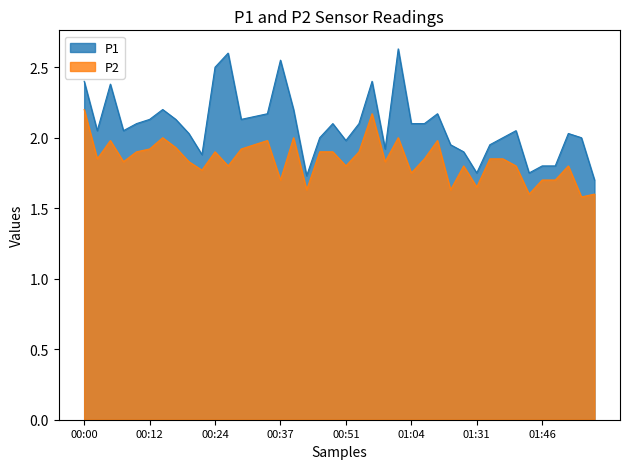

Reading right to left, transcribe all the data shown in this chart.

P1: 1.7	2.0	2.0	1.8	1.8	1.8	2.0	2.0	1.9	1.8	1.9	1.9	2.2	2.1	2.1	2.6	1.9	2.4	2.1	2.0	2.1	2.0	1.7	2.2	2.5	2.2	2.1	2.1	2.6	2.5	1.9	2.0	2.1	2.2	2.1	2.1	2.0	2.4	2.0	2.4
P2: 1.6	1.6	1.8	1.7	1.7	1.6	1.8	1.9	1.9	1.6	1.8	1.6	2.0	1.9	1.8	2.0	1.8	2.2	1.9	1.8	1.9	1.9	1.6	2.0	1.7	2.0	1.9	1.9	1.8	1.9	1.8	1.8	1.9	2.0	1.9	1.9	1.8	2.0	1.9	2.2